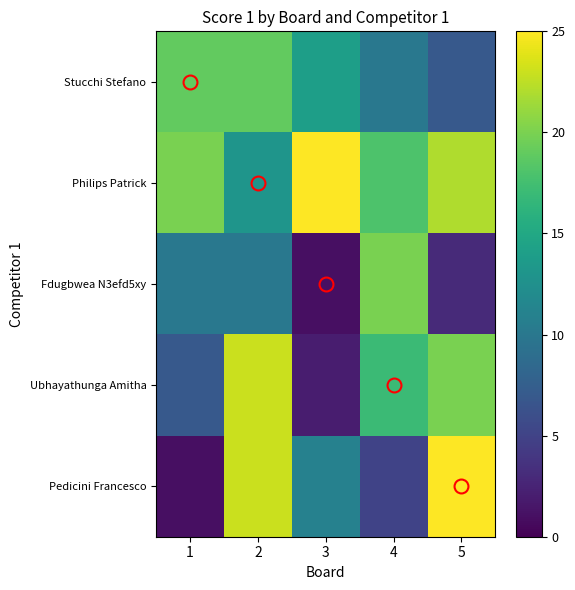

Reading left to right, extract all data points from this chart.

Stucchi Stefano: 1=19	2=19	3=14	4=10	5=7
Philips Patrick: 1=20	2=13	3=25	4=18	5=22
Fdugbwea N3efd5xy: 1=10	2=10	3=1	4=20	5=3
Ubhayathunga Amitha: 1=7	2=23	3=2	4=17	5=20
Pedicini Francesco: 1=1	2=23	3=11	4=5	5=25